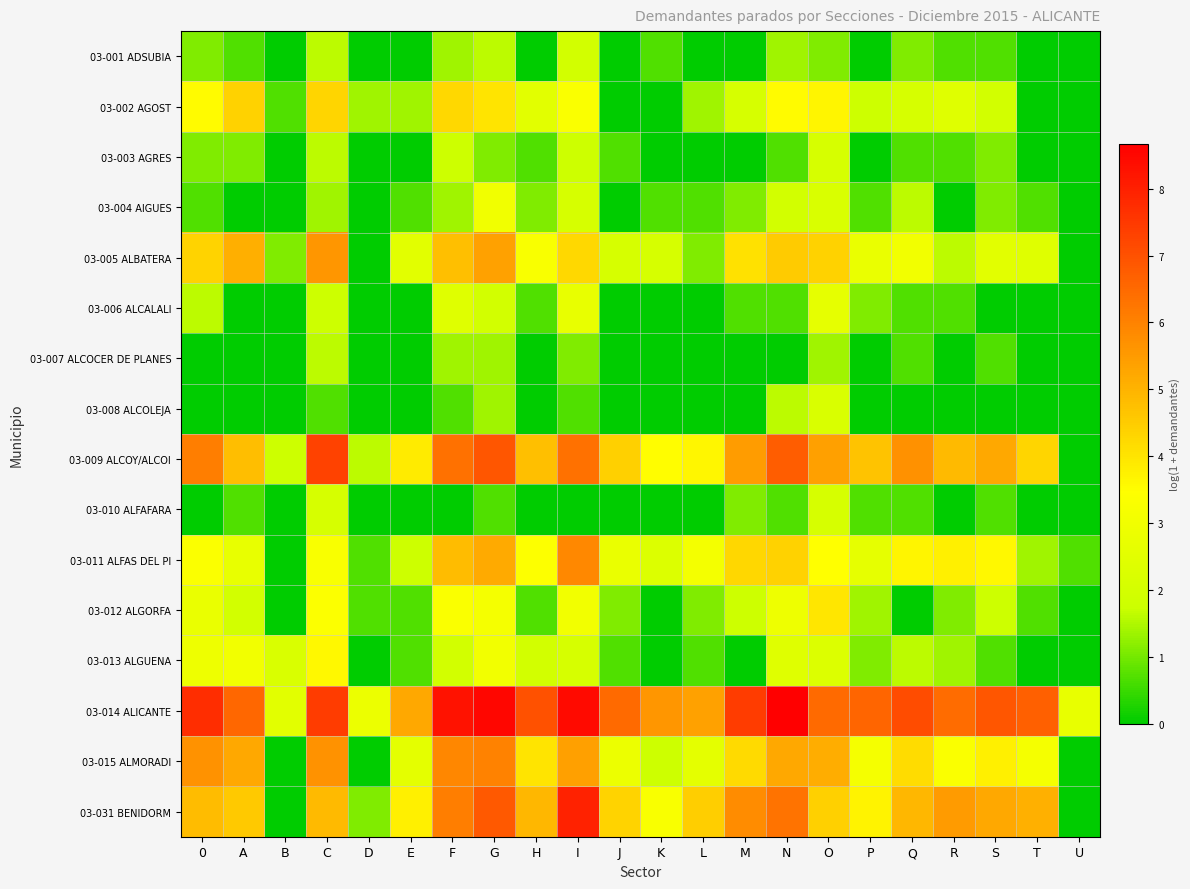

Reading right to left, what are all the values shown in this chart?

03-001 ADSUBIA: U=0.0	T=0.0	S=0.7	R=0.7	Q=1.1	P=0.0	O=1.1	N=1.4	M=0.0	L=0.0	K=0.7	J=0.0	I=1.9	H=0.0	G=1.6	F=1.4	E=0.0	D=0.0	C=1.6	B=0.0	A=0.7	0=1.1
03-002 AGOST: U=0.0	T=0.0	S=1.9	R=2.4	Q=2.1	P=1.8	O=3.7	N=3.5	M=2.1	L=1.4	K=0.0	J=0.0	I=3.3	H=2.5	G=4.0	F=4.3	E=1.4	D=1.4	C=4.3	B=0.7	A=4.4	0=3.5
03-003 AGRES: U=0.0	T=0.0	S=1.1	R=0.7	Q=0.7	P=0.0	O=2.1	N=0.7	M=0.0	L=0.0	K=0.0	J=0.7	I=1.8	H=0.7	G=1.1	F=1.8	E=0.0	D=0.0	C=1.6	B=0.0	A=1.1	0=1.1
03-004 AIGUES: U=0.0	T=0.7	S=1.1	R=0.0	Q=1.6	P=0.7	O=2.2	N=1.9	M=1.1	L=0.7	K=0.7	J=0.0	I=2.1	H=1.1	G=3.0	F=1.4	E=0.7	D=0.0	C=1.4	B=0.0	A=0.0	0=0.7
03-005 ALBATERA: U=0.0	T=2.4	S=2.5	R=1.6	Q=3.0	P=2.8	O=4.4	N=4.5	M=4.1	L=1.1	K=2.1	J=2.1	I=4.2	H=3.3	G=5.4	F=4.8	E=2.5	D=0.0	C=5.6	B=1.1	A=5.1	0=4.3
03-006 ALCALALI: U=0.0	T=0.0	S=0.0	R=0.7	Q=0.7	P=1.1	O=2.6	N=0.7	M=0.7	L=0.0	K=0.0	J=0.0	I=2.7	H=0.7	G=1.9	F=2.4	E=0.0	D=0.0	C=1.8	B=0.0	A=0.0	0=1.6
03-007 ALCOCER DE PLANES: U=0.0	T=0.0	S=0.7	R=0.0	Q=0.7	P=0.0	O=1.4	N=0.0	M=0.0	L=0.0	K=0.0	J=0.0	I=1.1	H=0.0	G=1.4	F=1.4	E=0.0	D=0.0	C=1.6	B=0.0	A=0.0	0=0.0
03-008 ALCOLEJA: U=0.0	T=0.0	S=0.0	R=0.0	Q=0.0	P=0.0	O=2.2	N=1.6	M=0.0	L=0.0	K=0.0	J=0.0	I=0.7	H=0.0	G=1.4	F=0.7	E=0.0	D=0.0	C=0.7	B=0.0	A=0.0	0=0.0
03-009 ALCOY/ALCOI: U=0.0	T=4.3	S=5.2	R=4.9	Q=5.7	P=4.7	O=5.4	N=6.7	M=5.5	L=3.6	K=3.5	J=4.4	I=6.3	H=4.8	G=6.9	F=6.3	E=3.9	D=1.6	C=7.3	B=1.8	A=4.8	0=6.1
03-010 ALFAFARA: U=0.0	T=0.0	S=0.7	R=0.0	Q=0.7	P=0.7	O=2.1	N=0.7	M=1.1	L=0.0	K=0.0	J=0.0	I=0.0	H=0.0	G=0.7	F=0.0	E=0.0	D=0.0	C=2.1	B=0.0	A=0.7	0=0.0
03-011 ALFAS DEL PI: U=0.7	T=1.4	S=3.6	R=3.8	Q=3.7	P=2.6	O=3.5	N=4.4	M=4.3	L=3.1	K=2.3	J=2.8	I=5.9	H=3.4	G=5.2	F=4.8	E=1.8	D=0.7	C=3.3	B=0.0	A=2.7	0=3.3
03-012 ALGORFA: U=0.0	T=0.7	S=1.8	R=1.1	Q=0.0	P=1.4	O=4.0	N=2.9	M=1.8	L=1.1	K=0.0	J=1.1	I=3.0	H=0.7	G=3.1	F=3.3	E=0.7	D=0.7	C=3.4	B=0.0	A=1.9	0=2.8
03-013 ALGUENA: U=0.0	T=0.0	S=0.7	R=1.4	Q=1.6	P=1.1	O=2.3	N=2.4	M=0.0	L=0.7	K=0.0	J=0.7	I=2.1	H=1.9	G=3.0	F=1.9	E=0.7	D=0.0	C=3.6	B=2.2	A=3.0	0=2.9
03-014 ALICANTE: U=2.7	T=6.7	S=6.9	R=6.4	Q=7.1	P=6.6	O=6.5	N=8.7	M=7.4	L=5.4	K=5.6	J=6.5	I=8.5	H=7.0	G=8.5	F=8.3	E=5.2	D=2.8	C=7.4	B=2.5	A=6.6	0=7.7
03-015 ALMORADI: U=0.0	T=3.1	S=3.8	R=3.3	Q=4.2	P=3.1	O=5.1	N=5.2	M=4.2	L=2.6	K=1.8	J=2.8	I=5.4	H=4.0	G=6.0	F=5.9	E=2.6	D=0.0	C=5.7	B=0.0	A=5.2	0=5.7
03-031 BENIDORM: U=0.0	T=5.0	S=5.2	R=5.5	Q=4.9	P=3.7	O=4.4	N=6.3	M=5.8	L=4.5	K=3.3	J=4.3	I=7.9	H=4.9	G=6.8	F=6.1	E=3.8	D=1.1	C=4.9	B=0.0	A=4.5	0=4.8